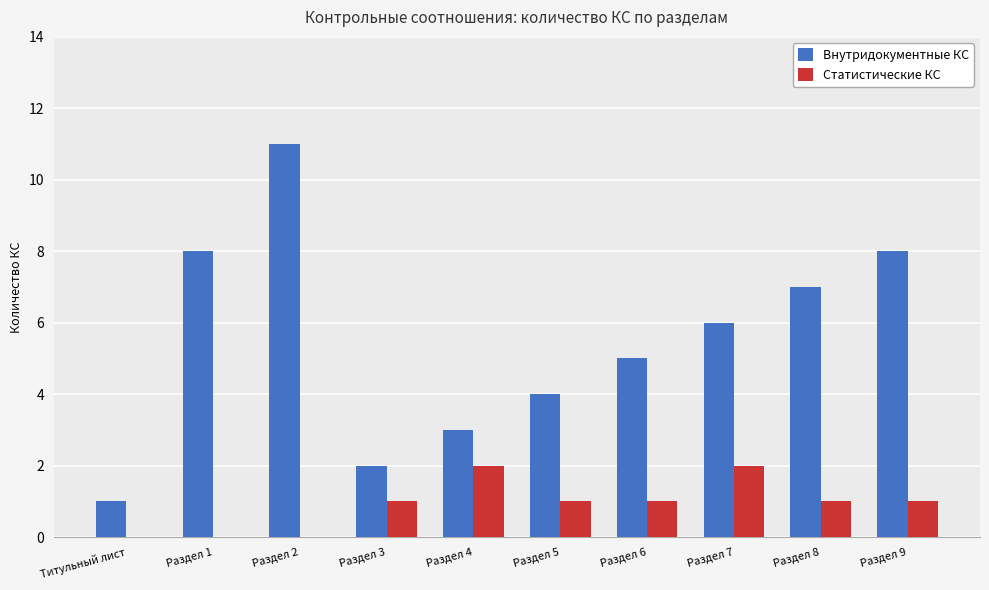

How many Внутридокументные КС values are between 3 and 8?

7